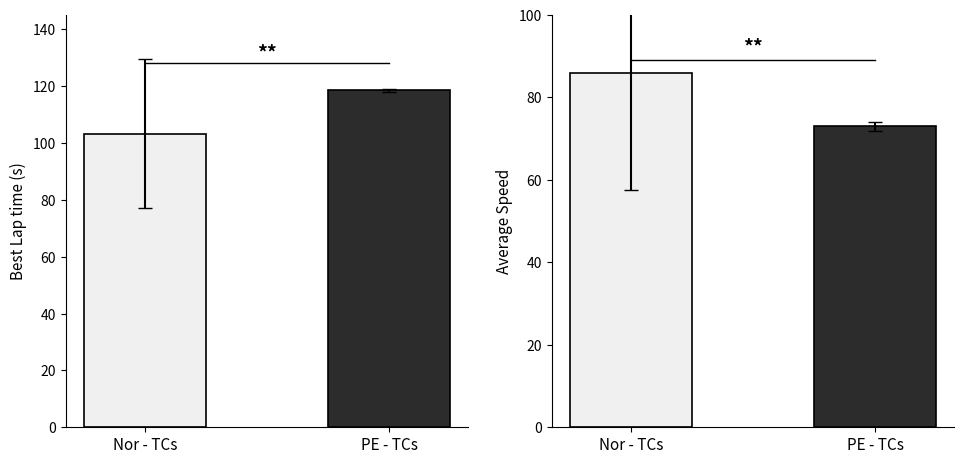

Which series has the largest total across all categories?

Best Lap time